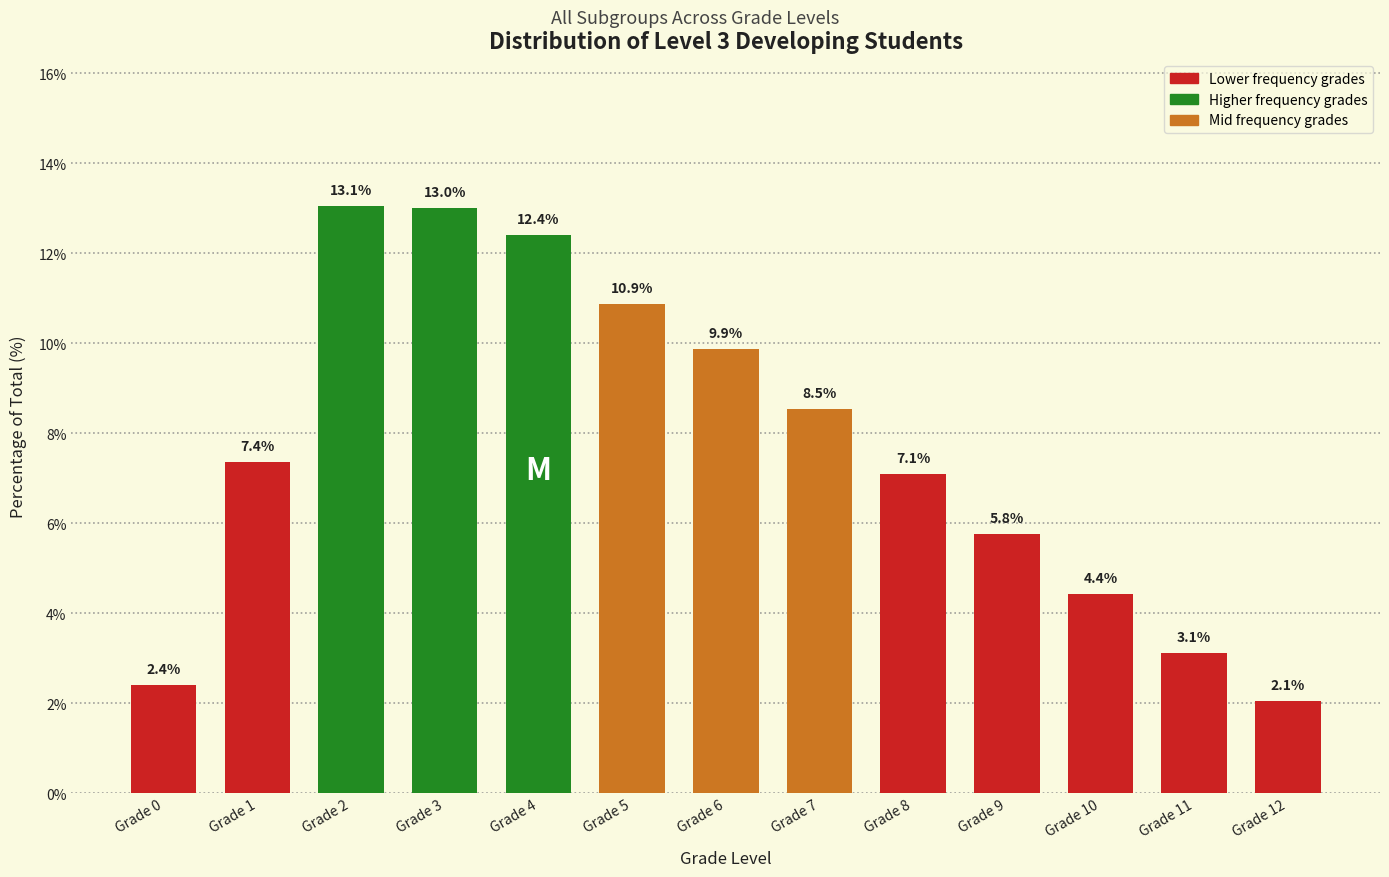

Reading left to right, transcribe all the data shown in this chart.

Grade 0=2.4	Grade 1=7.4	Grade 2=13.1	Grade 3=13.0	Grade 4=12.4	Grade 5=10.9	Grade 6=9.9	Grade 7=8.5	Grade 8=7.1	Grade 9=5.8	Grade 10=4.4	Grade 11=3.1	Grade 12=2.1